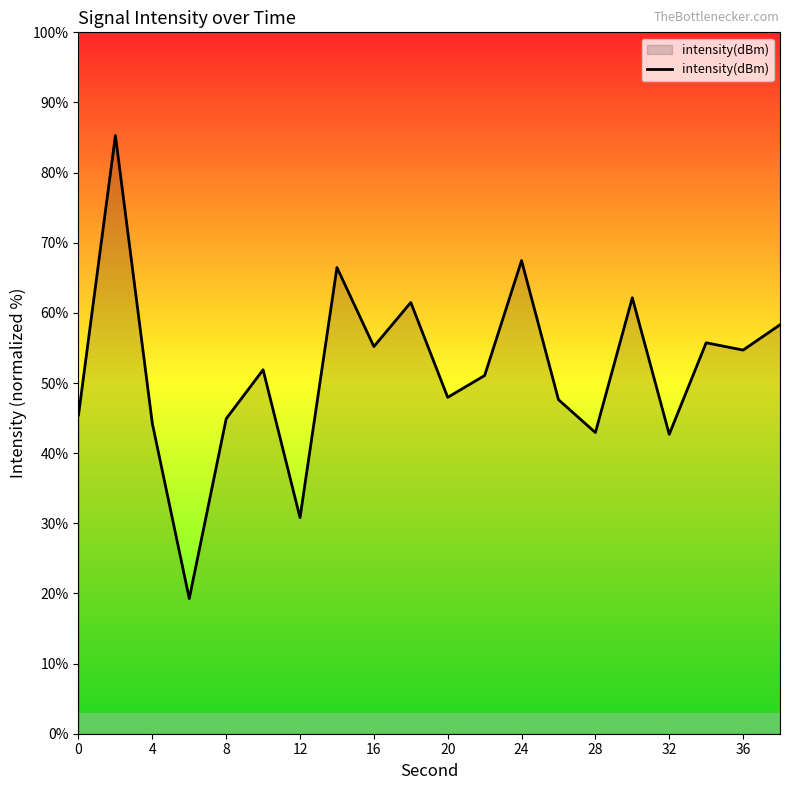

What is the maximum value shown in the chart?

85.3